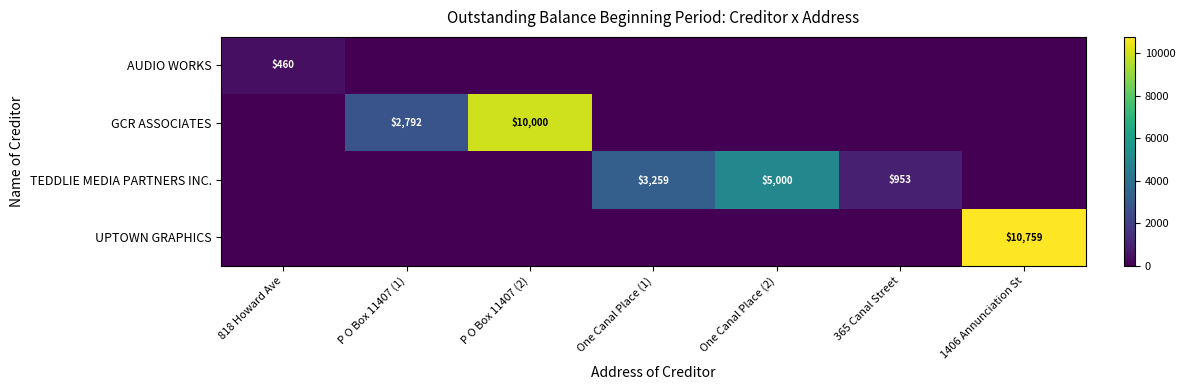

Is the value of GCR ASSOCIATES at P O Box 11407 (1) greater than the value of TEDDLIE MEDIA PARTNERS INC. at One Canal Place (2)?

No